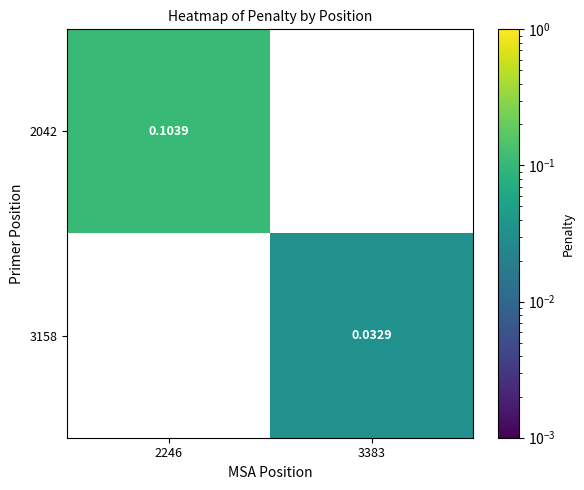

Is it true that 2042 equals 0.1 at 2246?

True